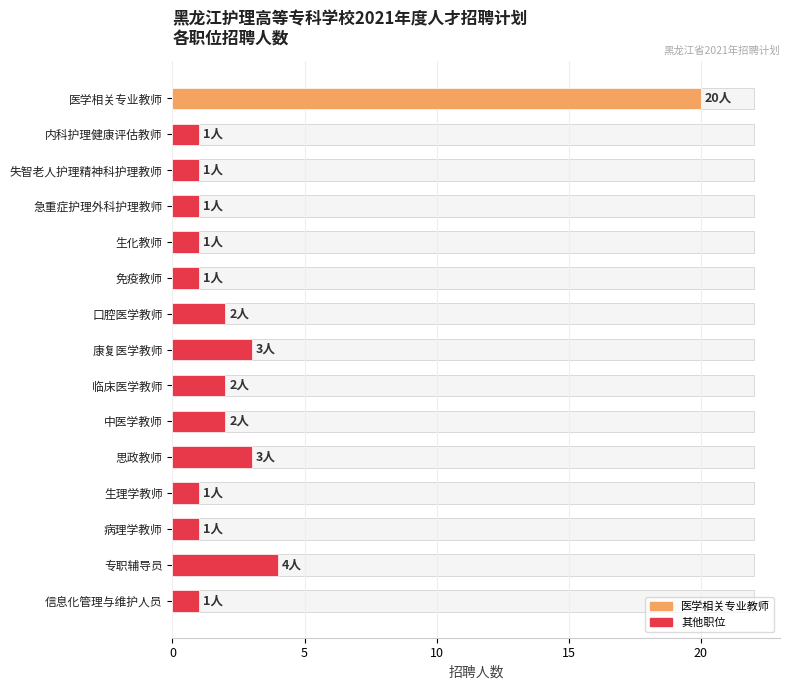

How many data points does each series have?

15